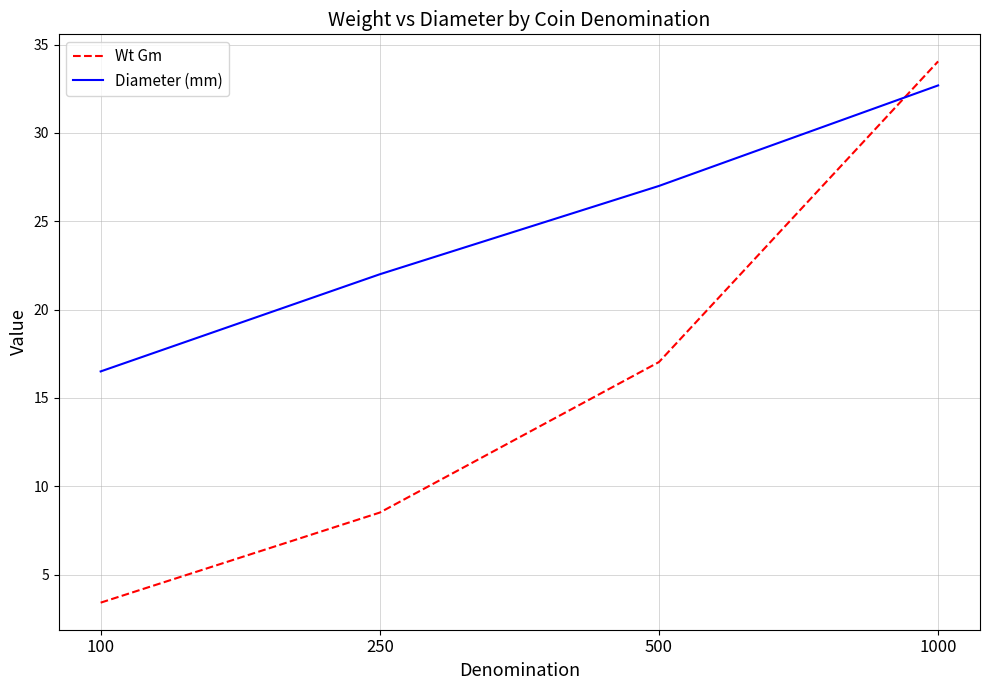

True or false: Diameter (mm) has more than 1 interior local peaks.

False